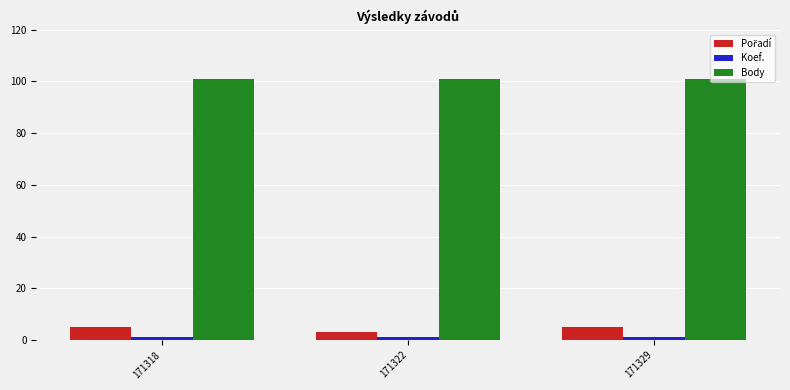

Which series has the largest total across all categories?

Body